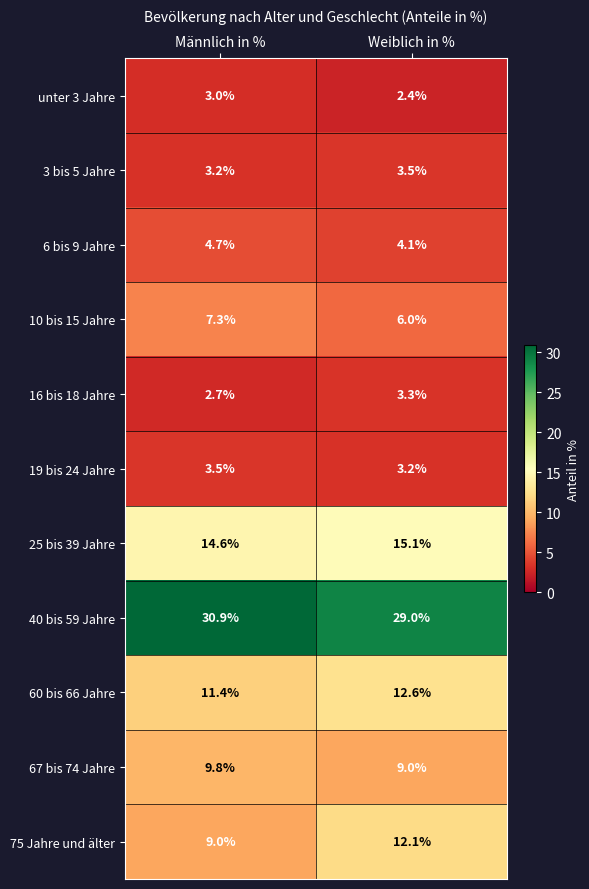

Count the number of data series in this chart.

11